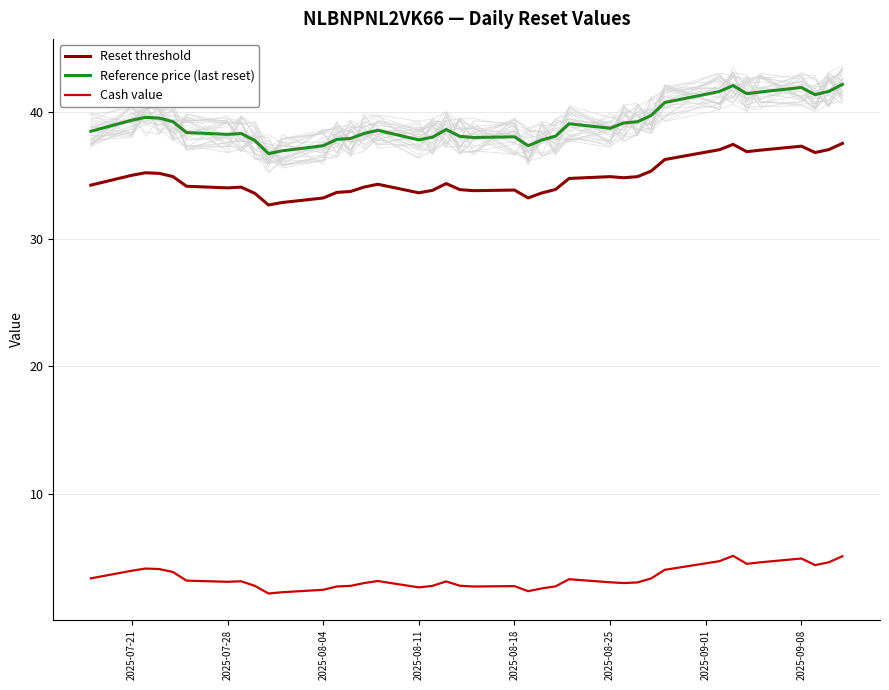

True or false: Reference price (last reset) and Cash value intersect in this chart.

False